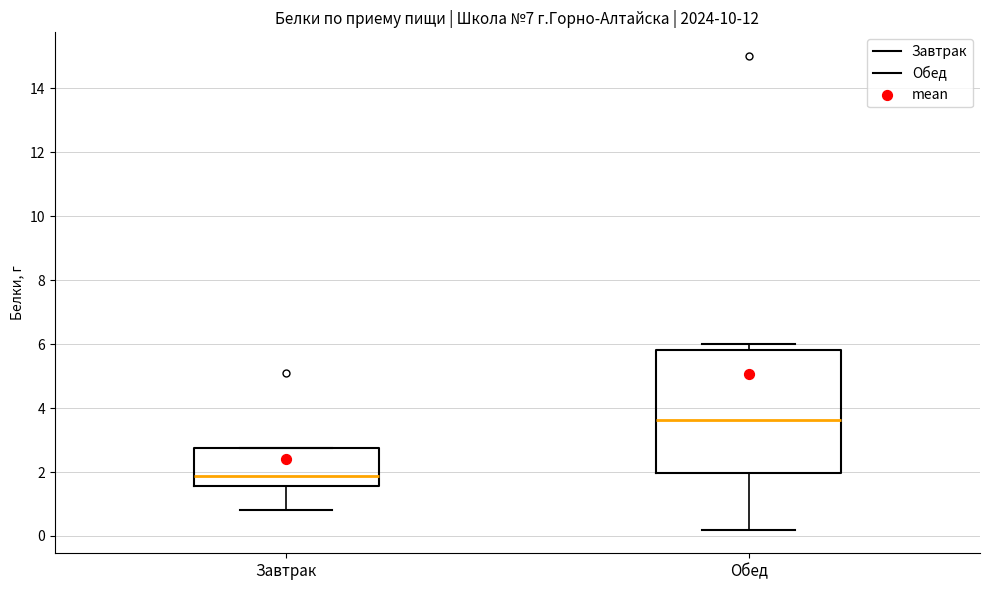

Comparing the boxes themselves (not the whiskers), which one is the tallest?

Обед